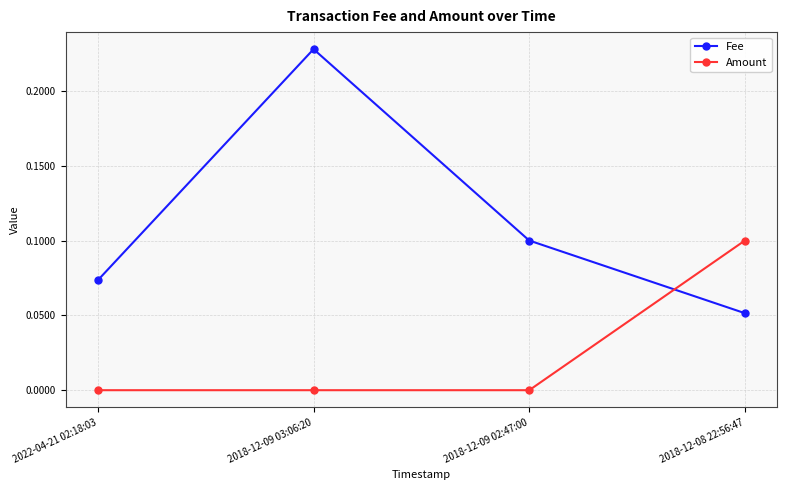

Which category has the highest value across all series?

2018-12-09 03:06:20